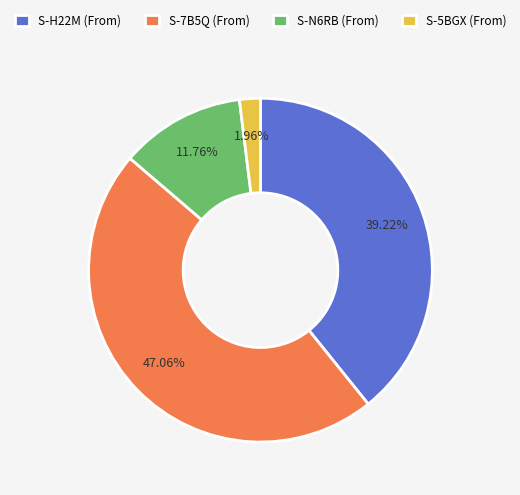

Rank the categories by value from highest to lowest.

S-7B5Q (From), S-H22M (From), S-N6RB (From), S-5BGX (From)